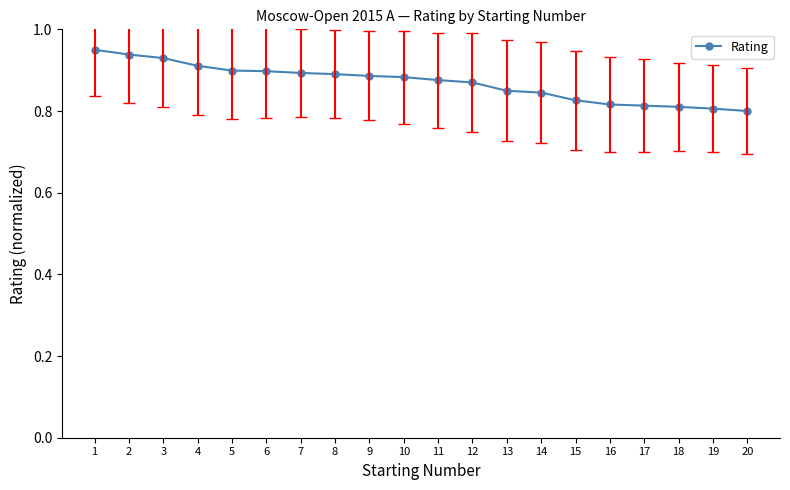

The chart shows a value of 0.9 at 12. True or false?

True